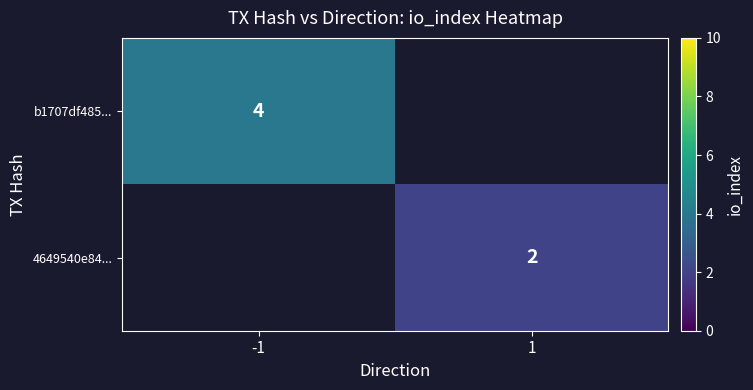

The value of b1707df485... at -1 is 4. True or false?

True